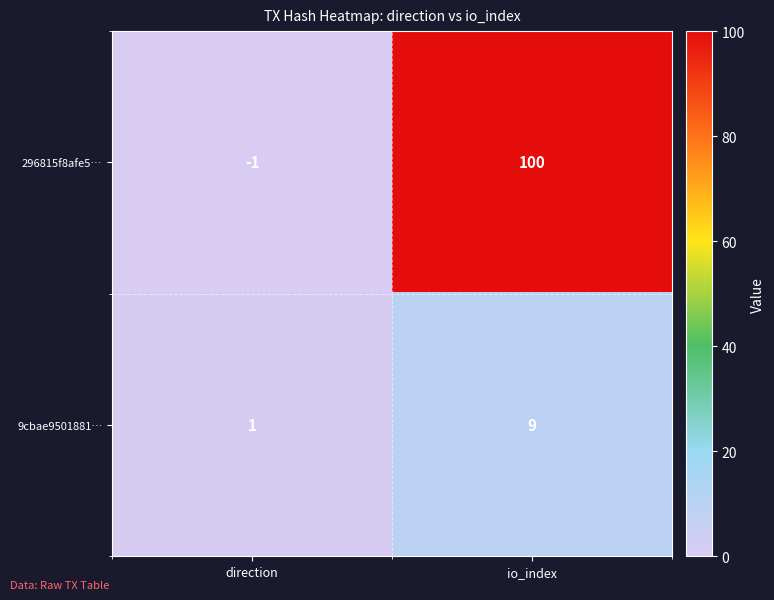

At io_index, list the series in order from smallest to largest.

9cbae9501881…, 296815f8afe5…